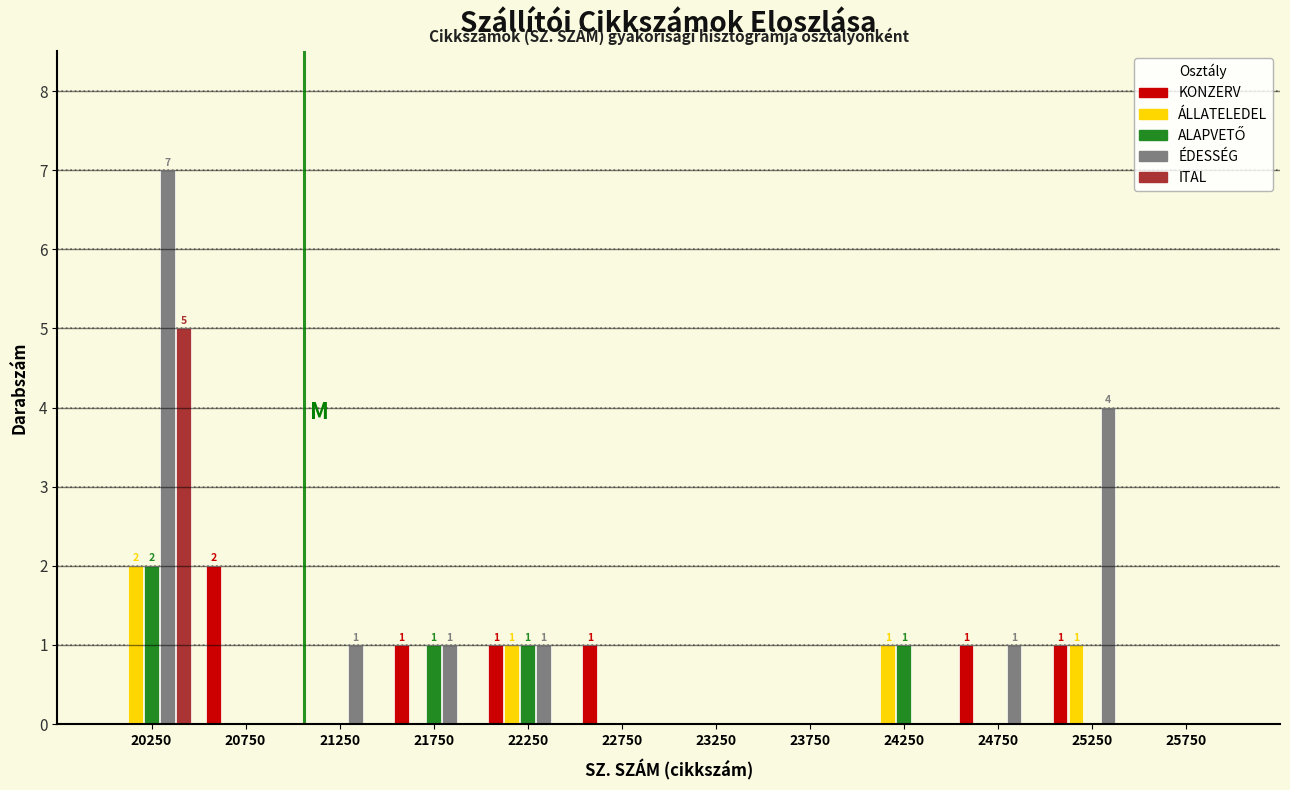

In the ÁLLATELEDEL series, which range on the x-axis has the tallest bar?

20000 to 20500